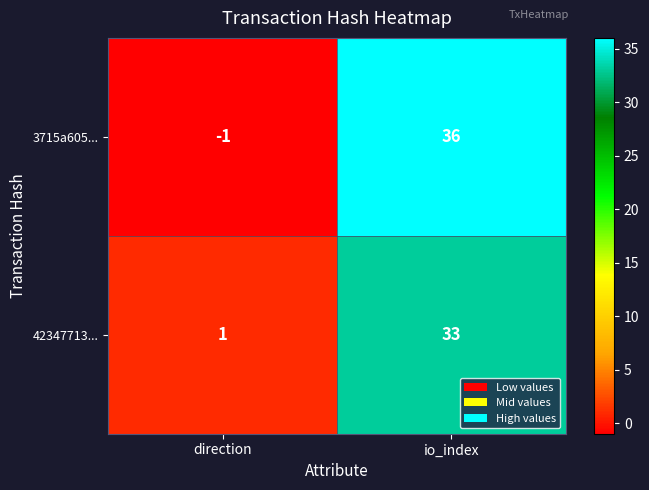

Where is 42347713... nearest to the value 17?

direction